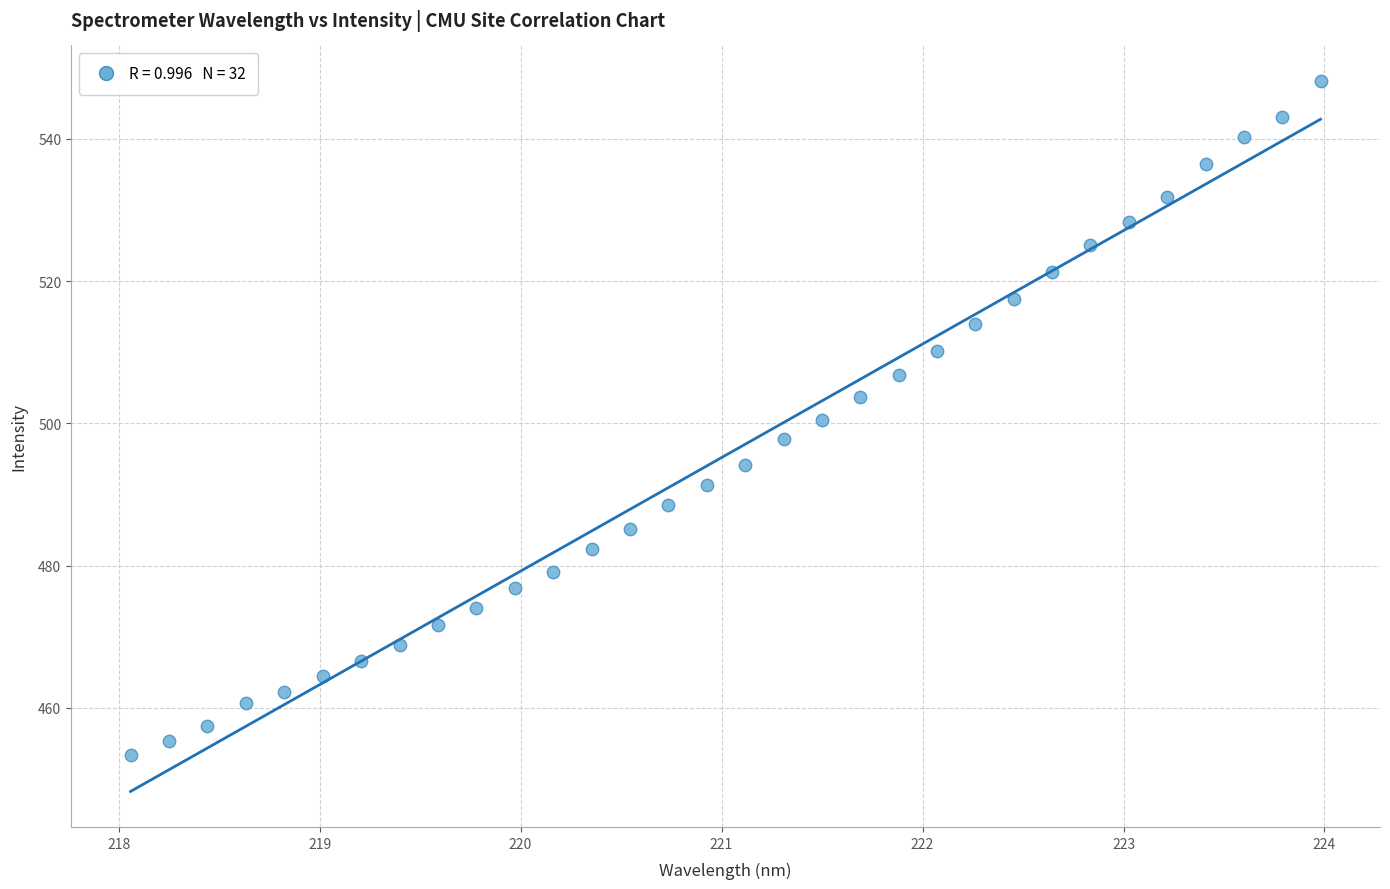

What is the range of X values (max minus min)?

5.9